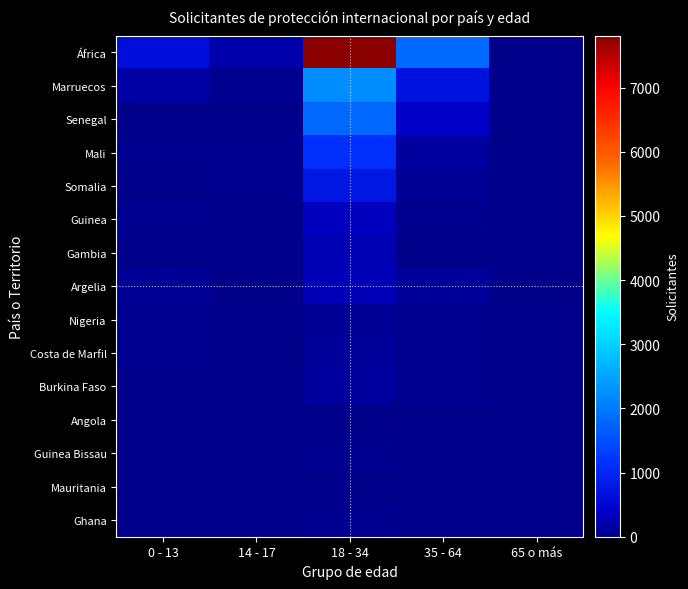

How many data points does each series have?

5